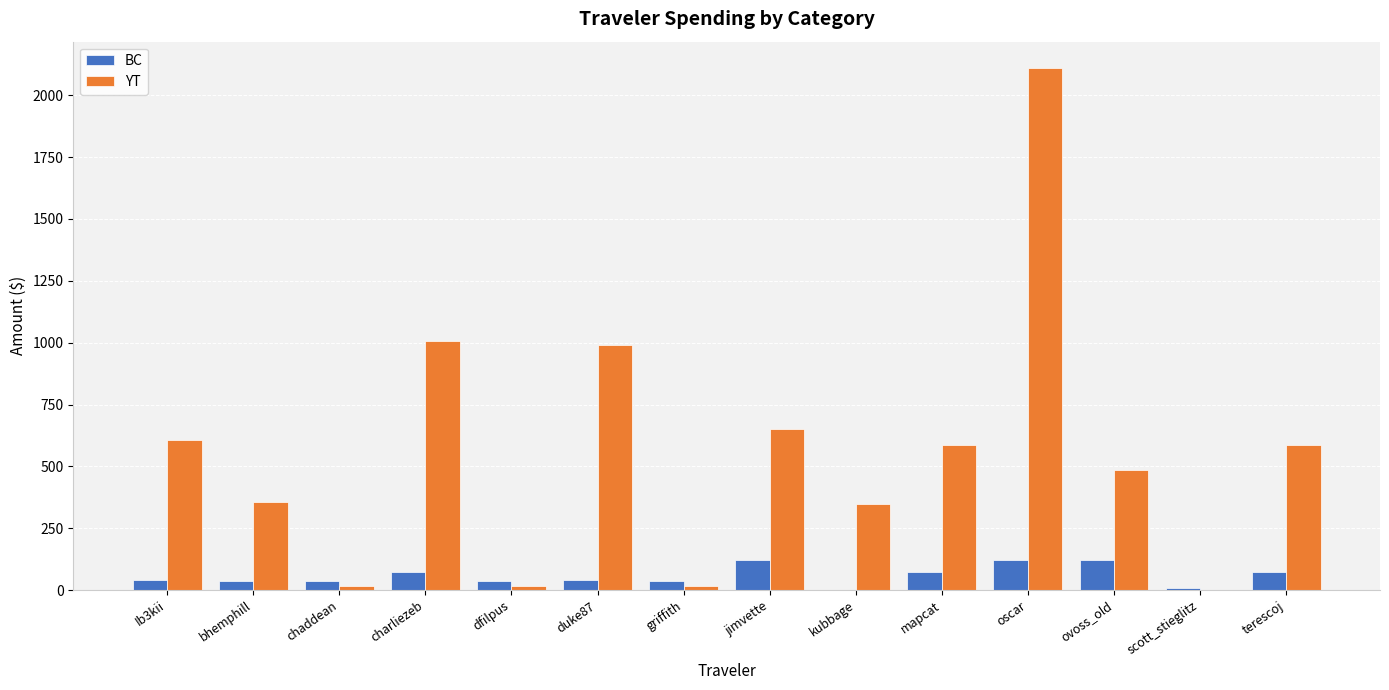

What is the sum of the BC values at terescoj and mapcat?

150.2